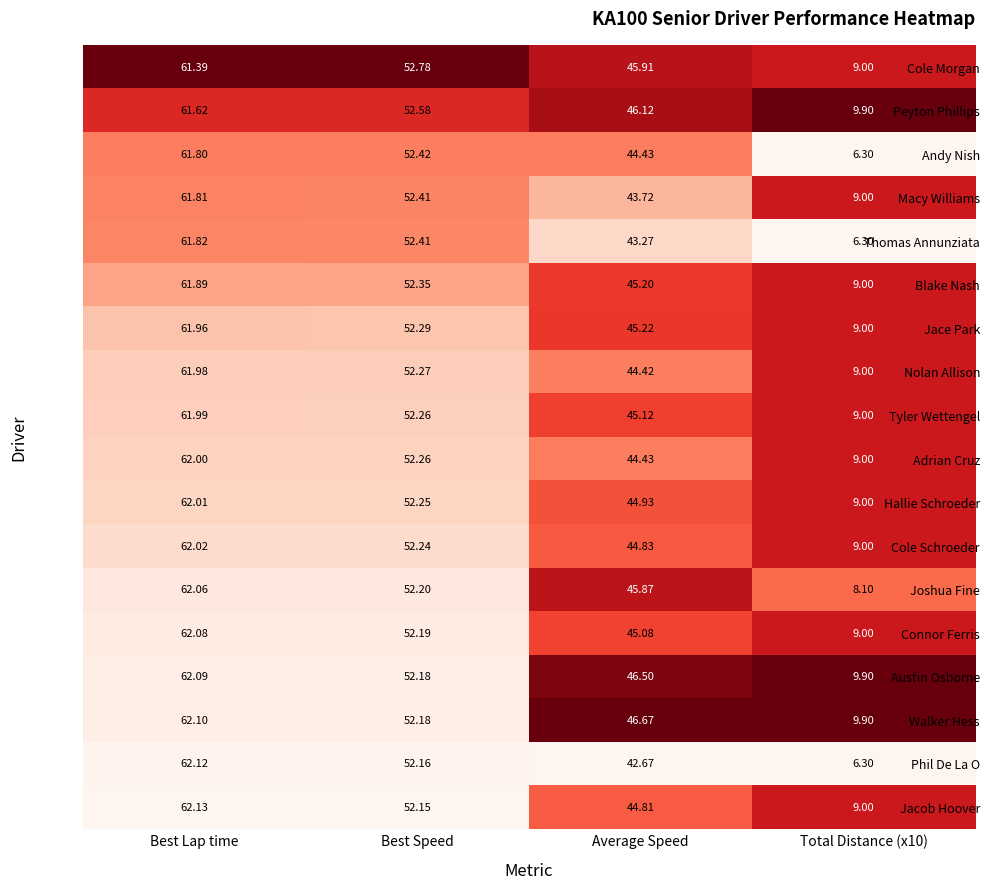

Where is Jacob Hoover nearest to the value 35?

Average Speed